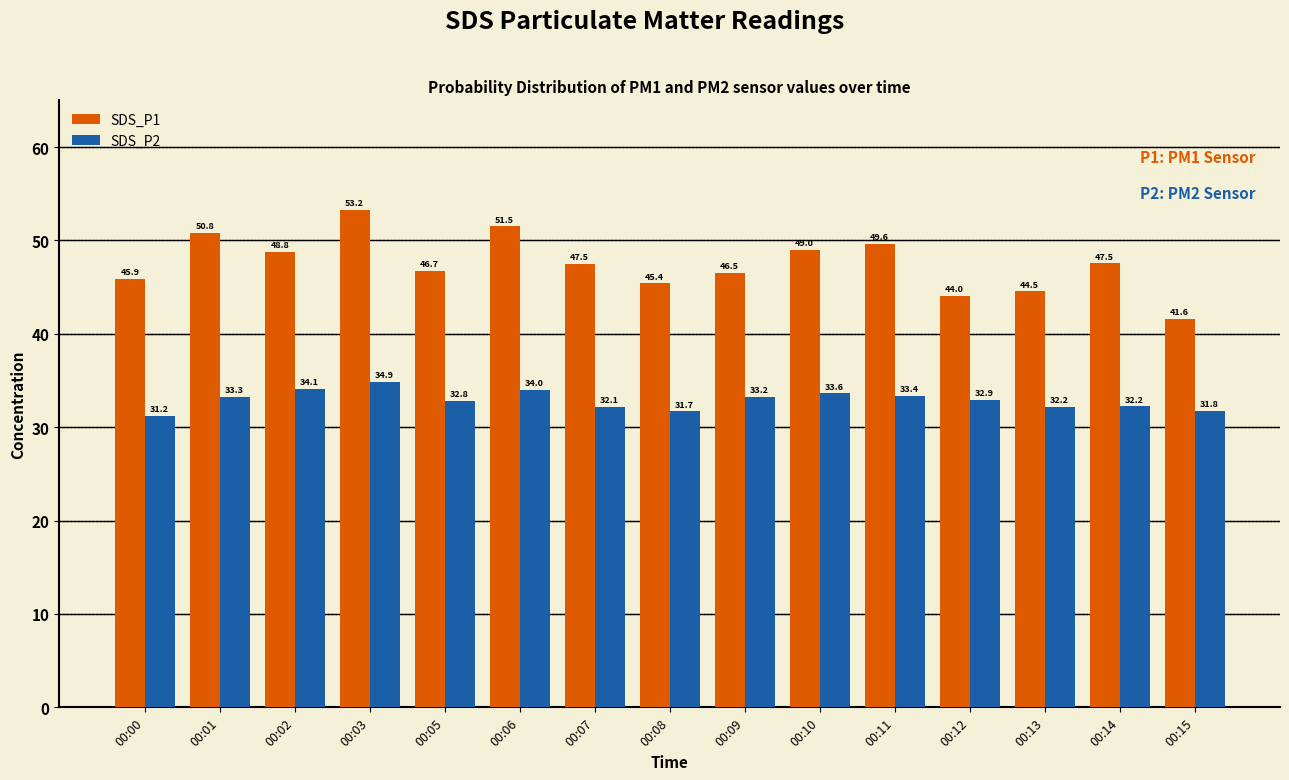

At which label does SDS_P2 reach its minimum?

00:00